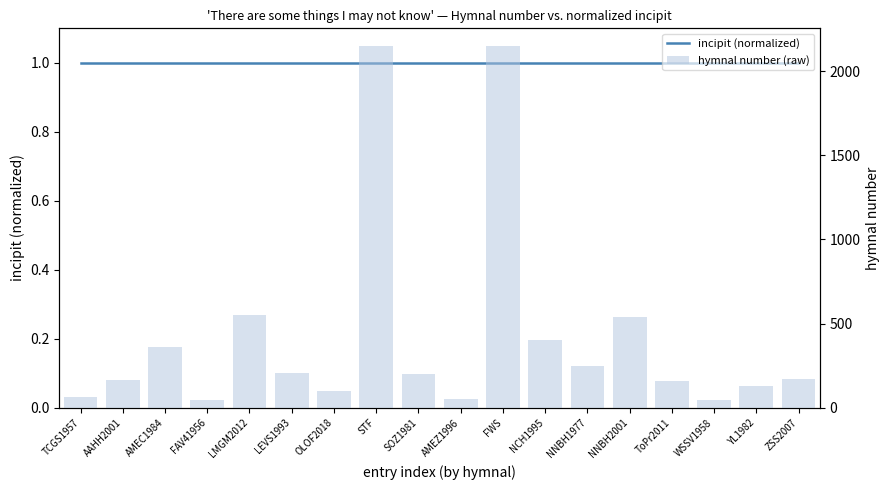

List the series in order of their overall mean, highest first.

hymnal number (raw), incipit (normalized)